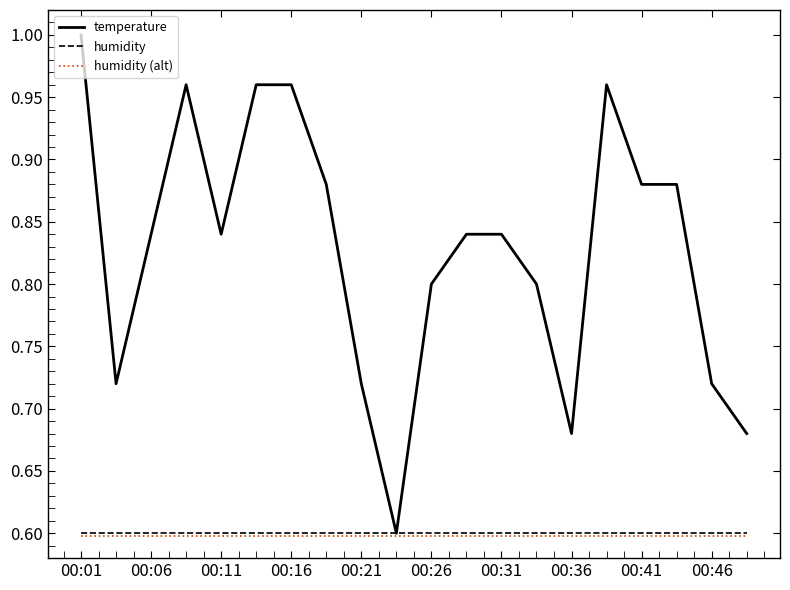

Which series has the largest range (max minus min)?

temperature